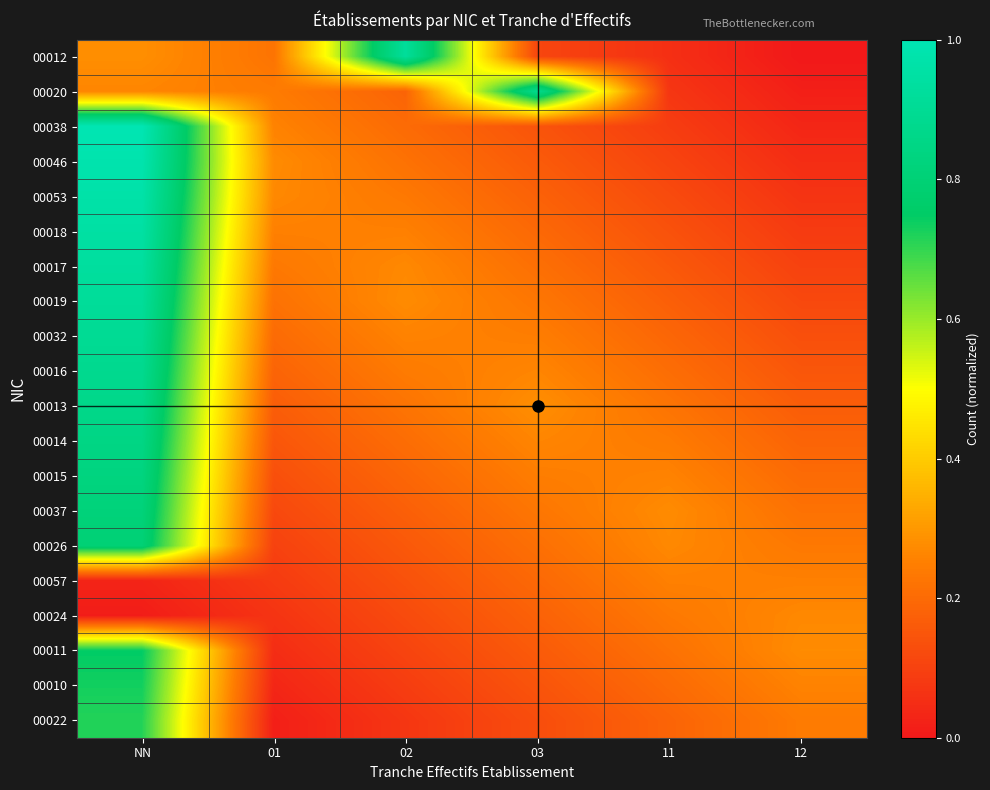

Between 03 and 12, which is larger?

03